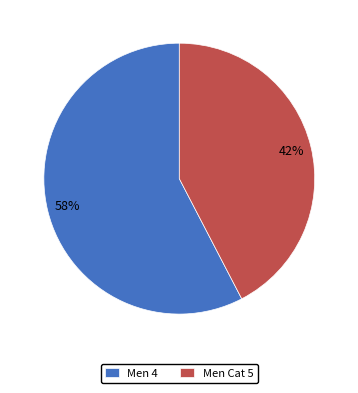

Between Men 4 and Men Cat 5, which is larger?

Men 4